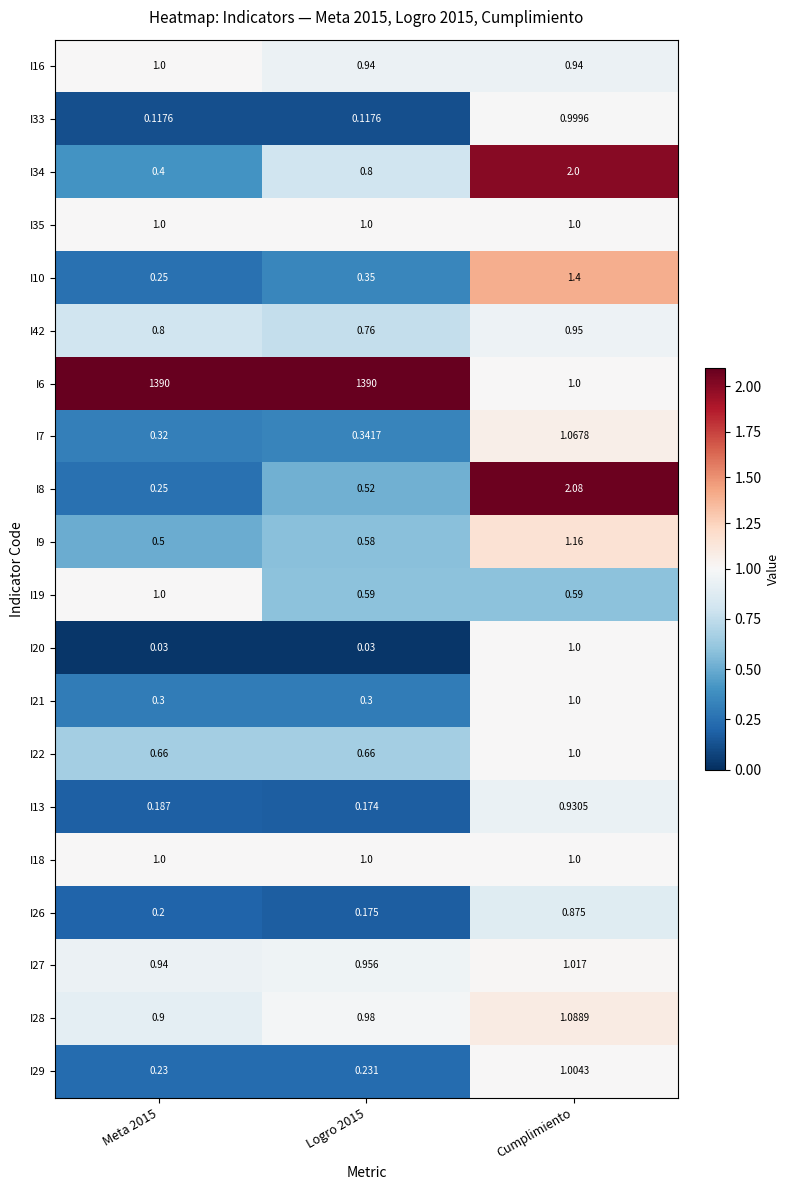

How many distinct data groups are displayed?

20